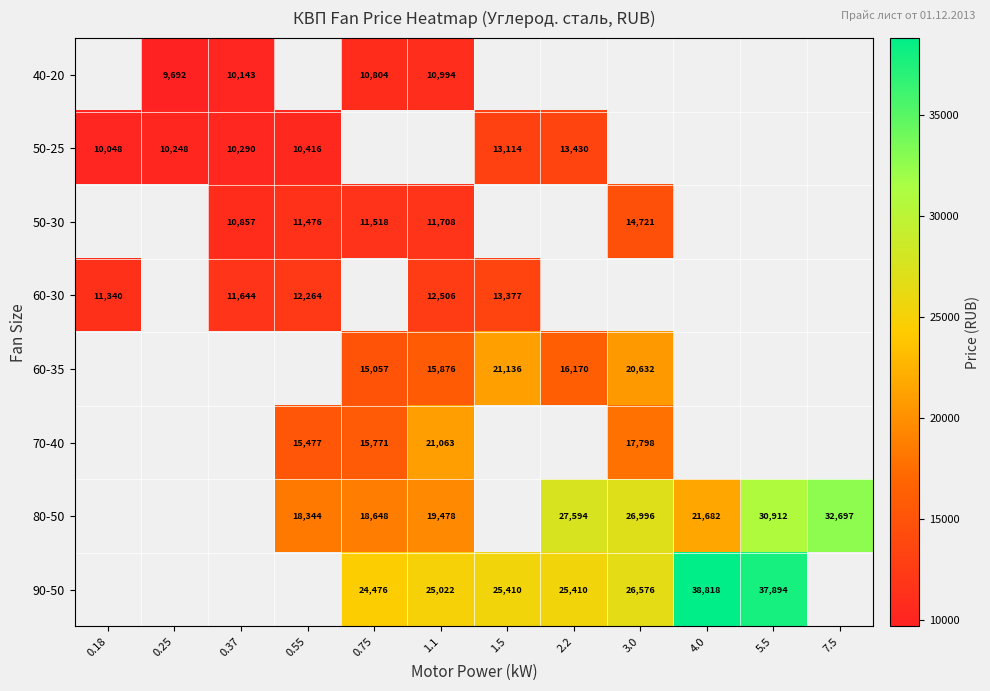

The value of 50-30 at 0.55 is 6217.7. True or false?

False